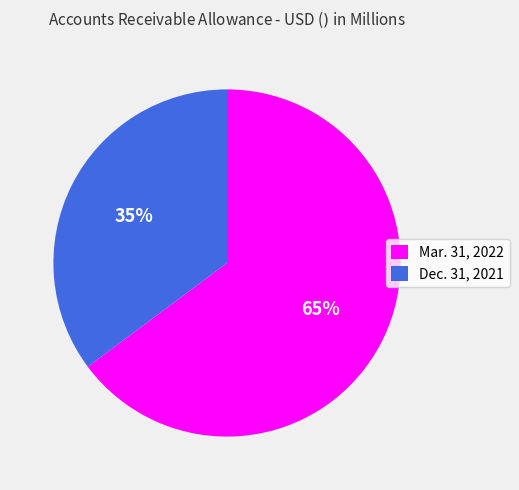

The Mar. 31, 2022 slice represents 74% of the pie. True or false?

False